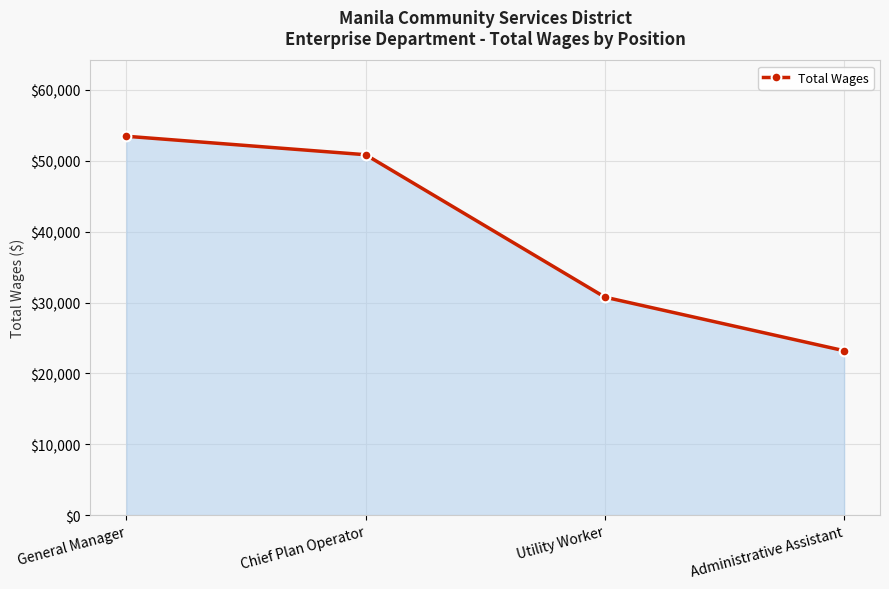

How many series are shown in this chart?

1